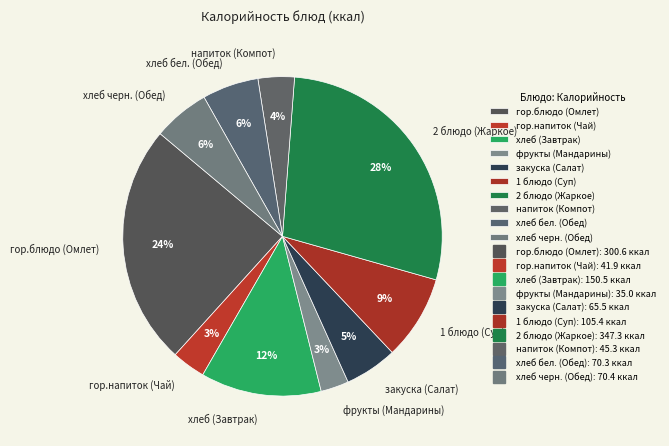

Does any single category account for the majority?

No